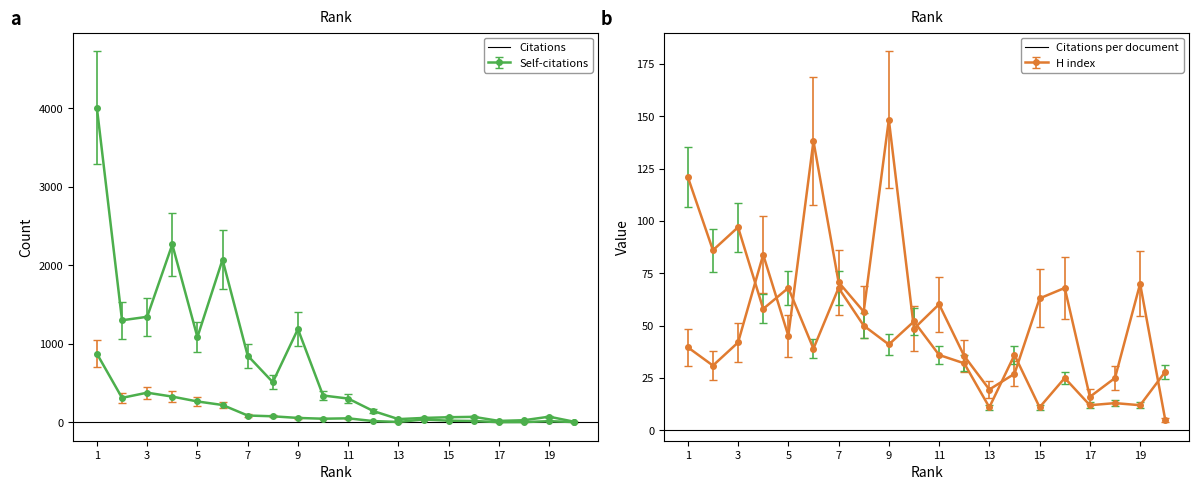

What is the difference between the Citations per document values at 10 and 12?

13.1